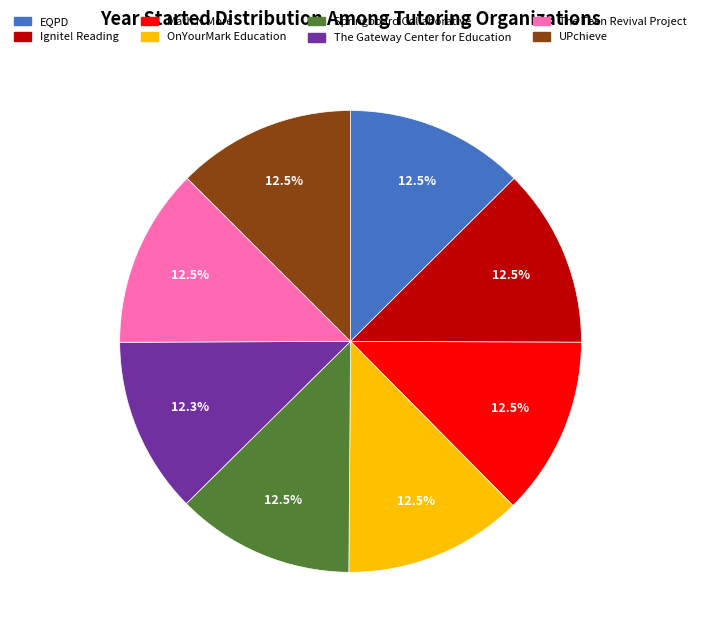

What is the ratio of the value at OnYourMark Education to the value at UPchieve?

1.0